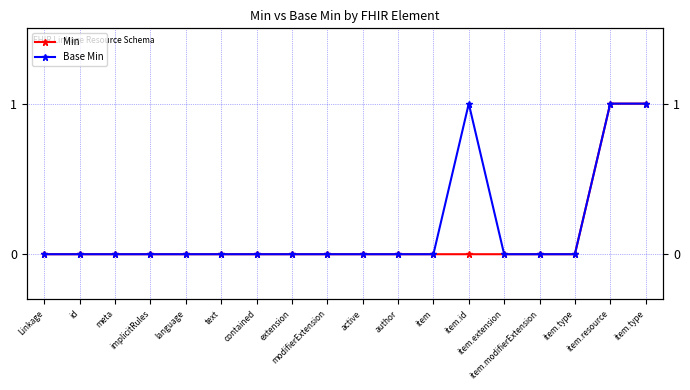

True or false: Base Min and Min intersect in this chart.

False